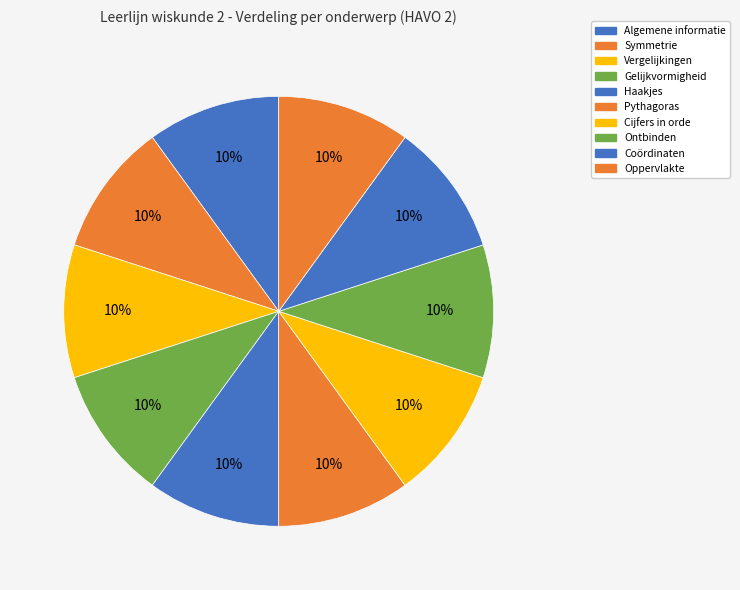

Count the number of slices in the pie.

10